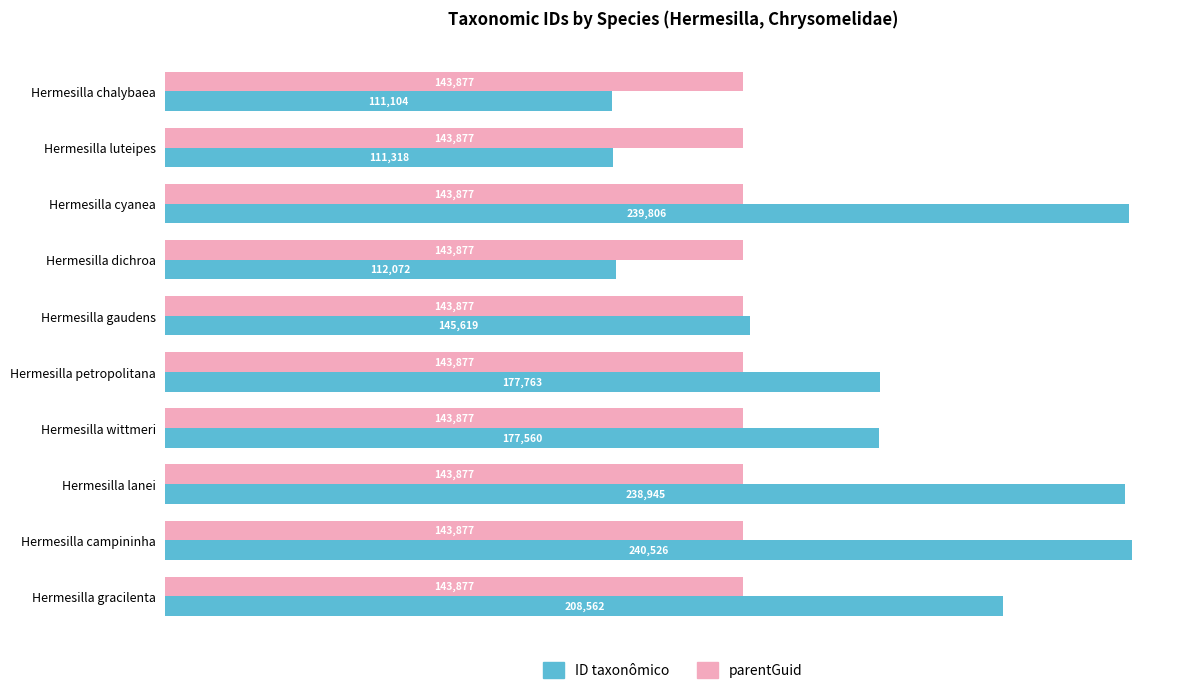

What is the spread (max minus min) of values at Hermesilla luteipes?

32559